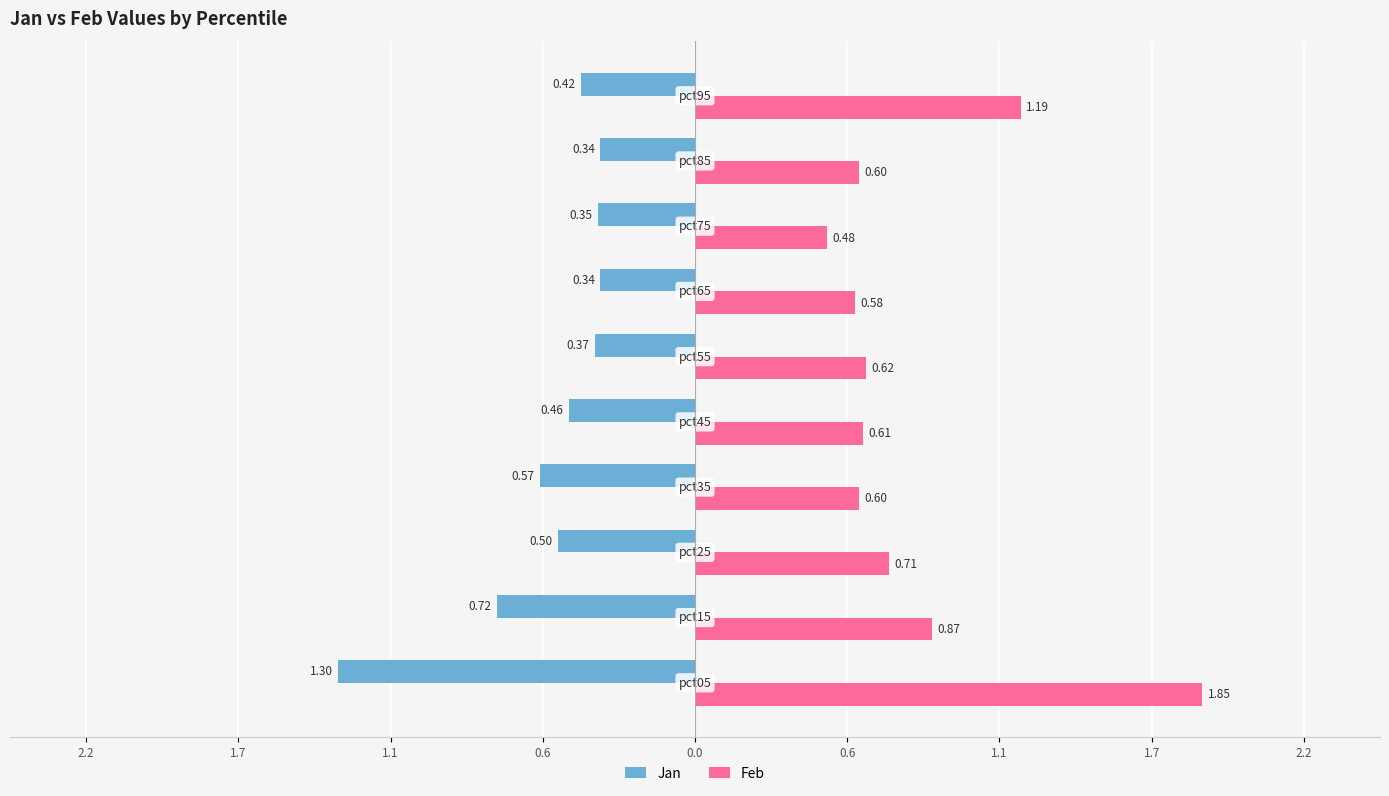

What are all the series names shown in the legend?

Jan, Feb